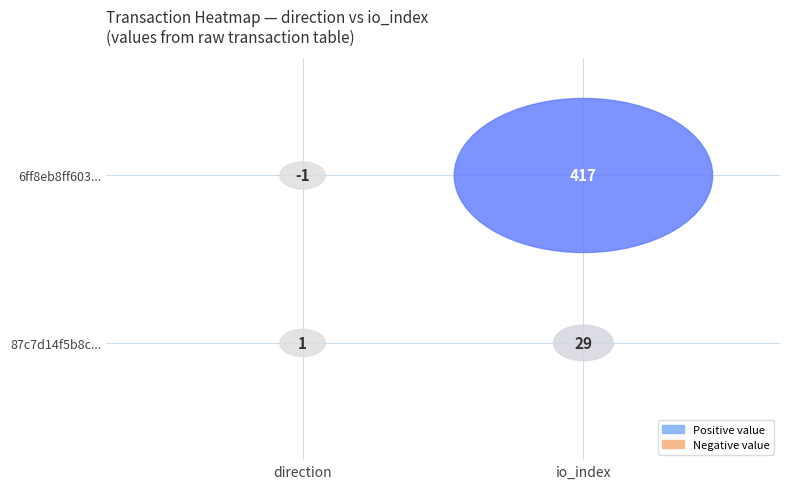

Reading left to right, extract all data points from this chart.

6ff8eb8ff6032284b8a0bb754b159e7e905ac0a: 0=-1	1=417
87c7d14f5b8c2f1902bce38cc27b47f85bb26f6: 0=1	1=29